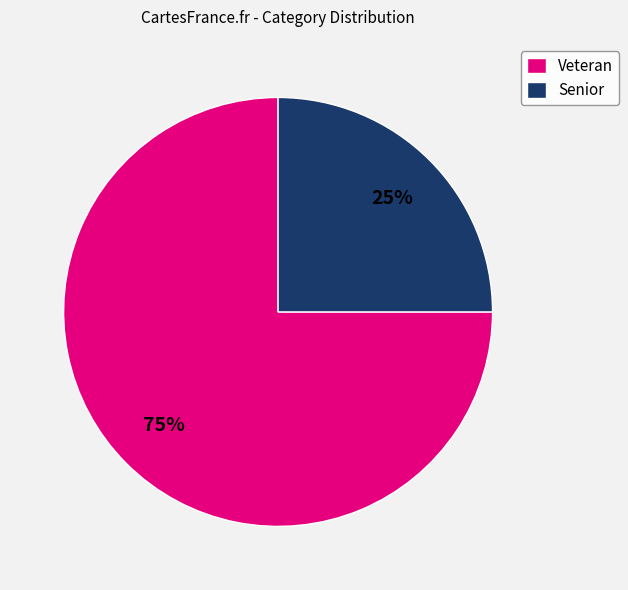

Combined, do Veteran and Senior account for over 50%?

Yes